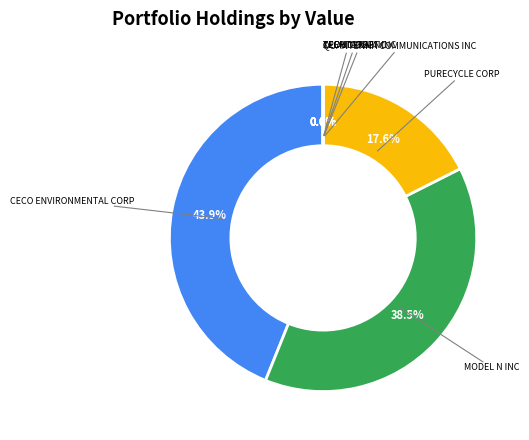

Does QUANTENNA COMMUNICATIONS INC account for over 50% of the chart?

No